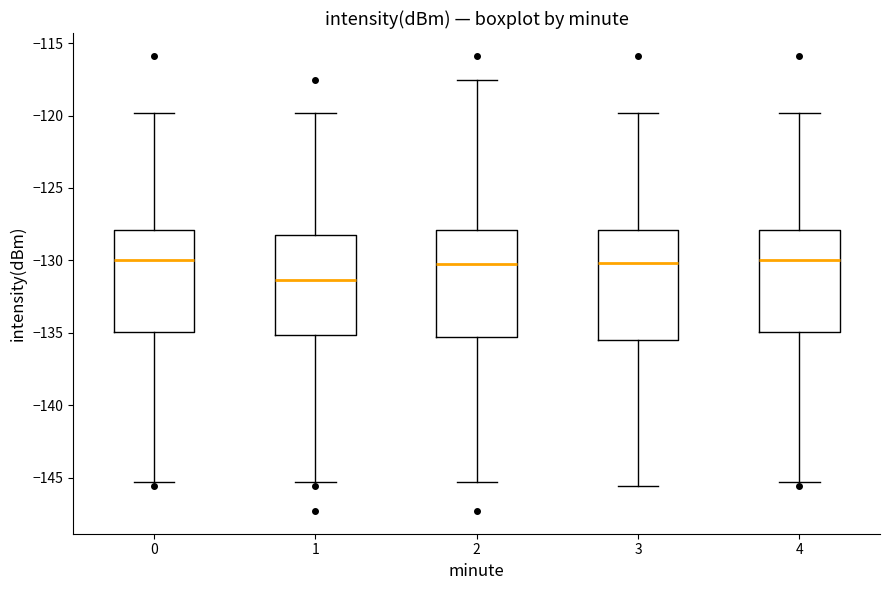

Where does the upper whisker of the box at x = 3 end on the y-axis? The values are not printed on the chart, so give them approximately, as read against the axis.

-120.0